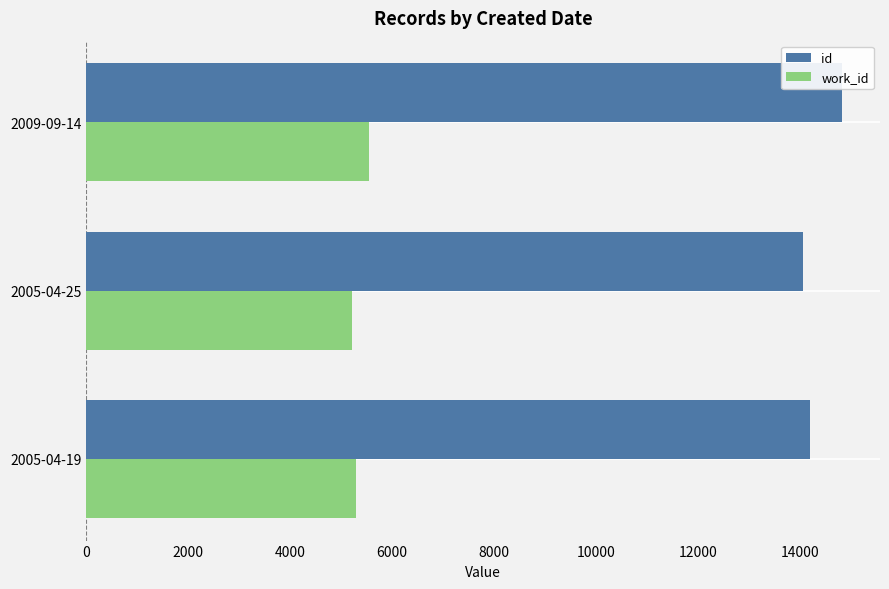

Which series has the largest total across all categories?

id